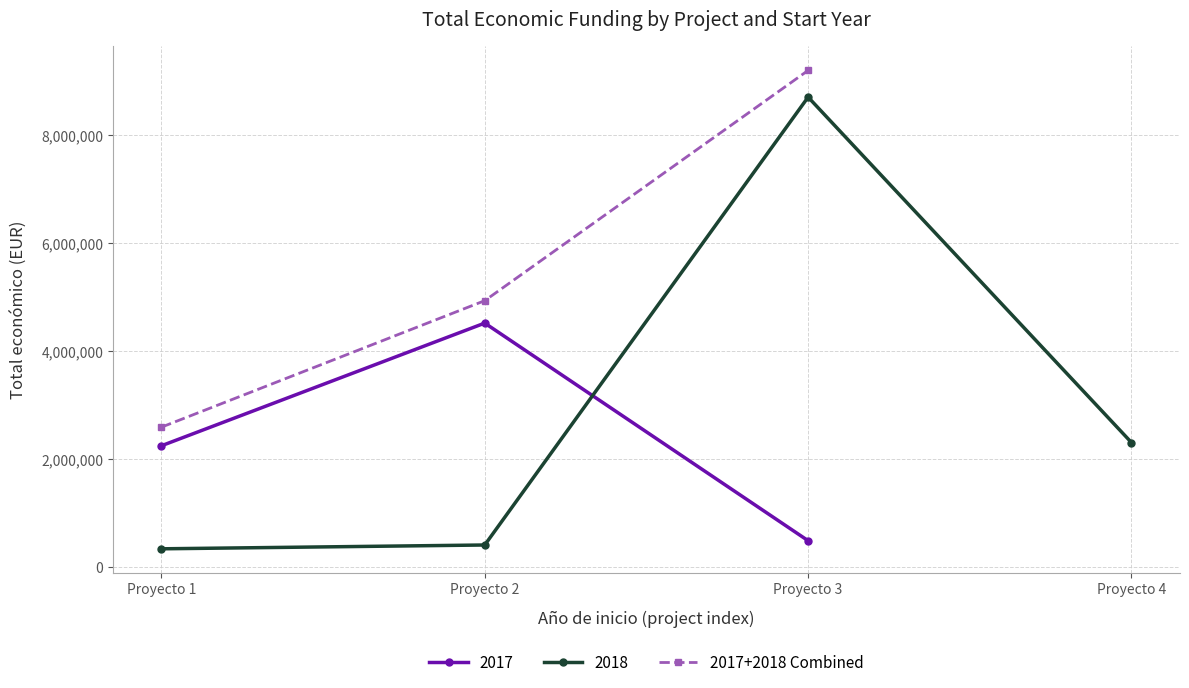

True or false: the data shows 634898 at Proyecto 1.

False